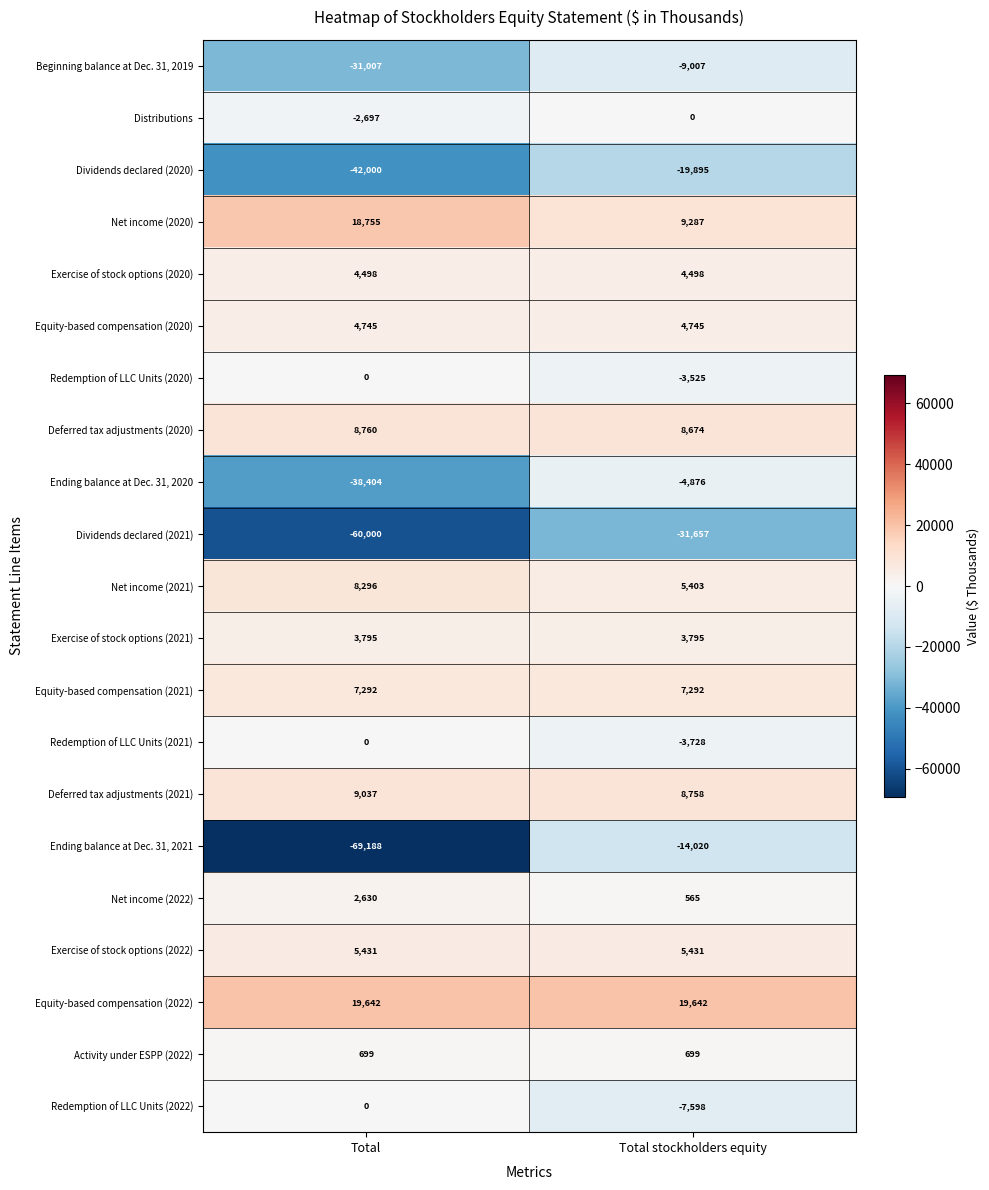

The Dividends declared (2020) series shows -42000 at Total. True or false?

True